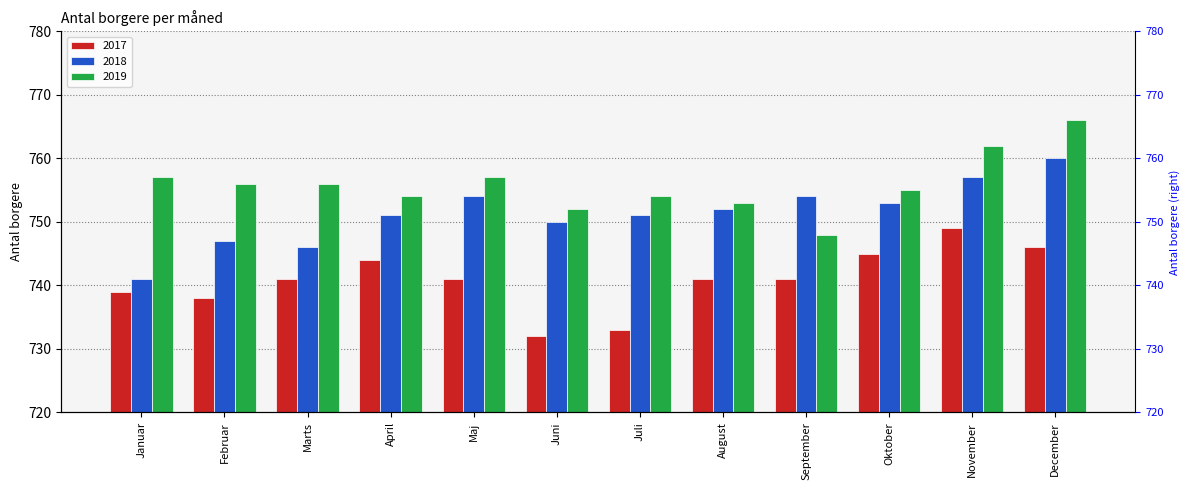

What is the sum of the 2018 values at Juni and Juli?

1501